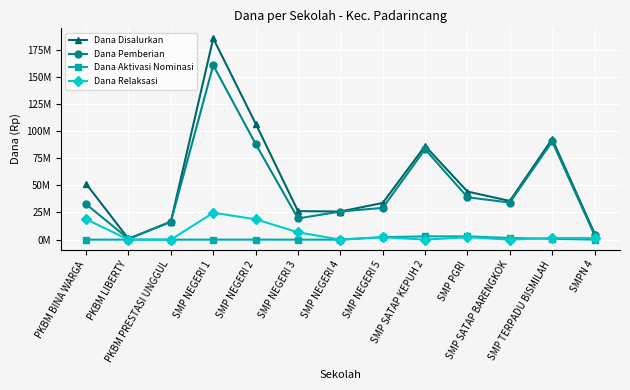

What position from the right is SMP TERPADU BISMILAH?

2